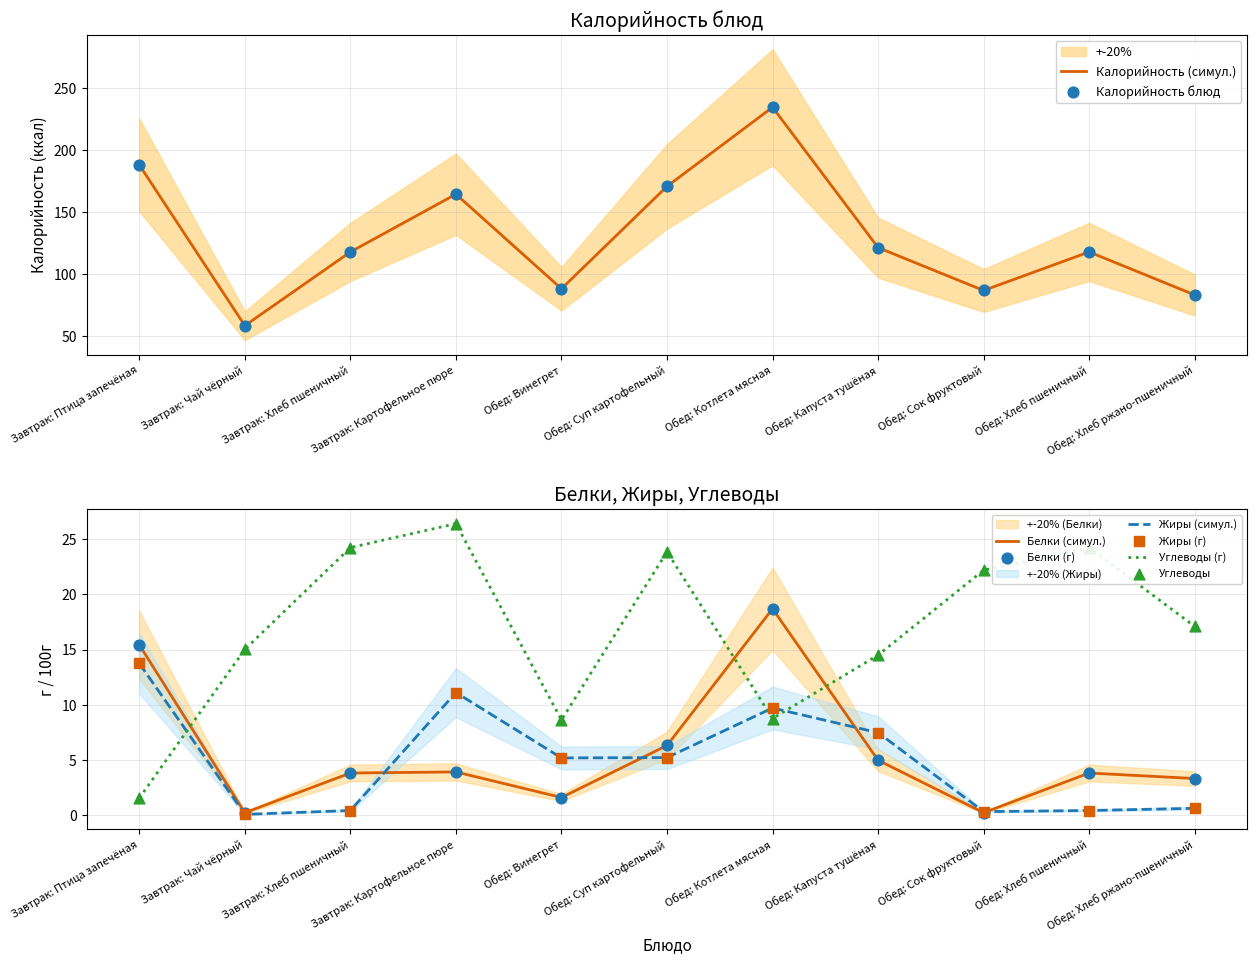

At how many categories does at least one series exceed 52?

11